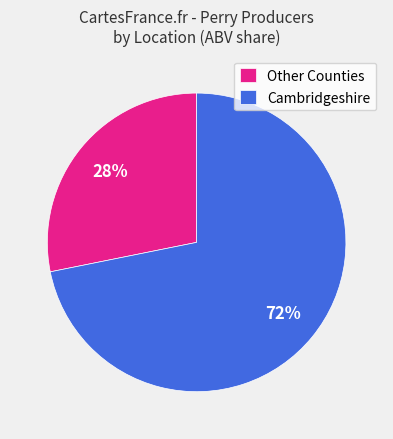

Does Cambridgeshire account for over 50% of the chart?

Yes